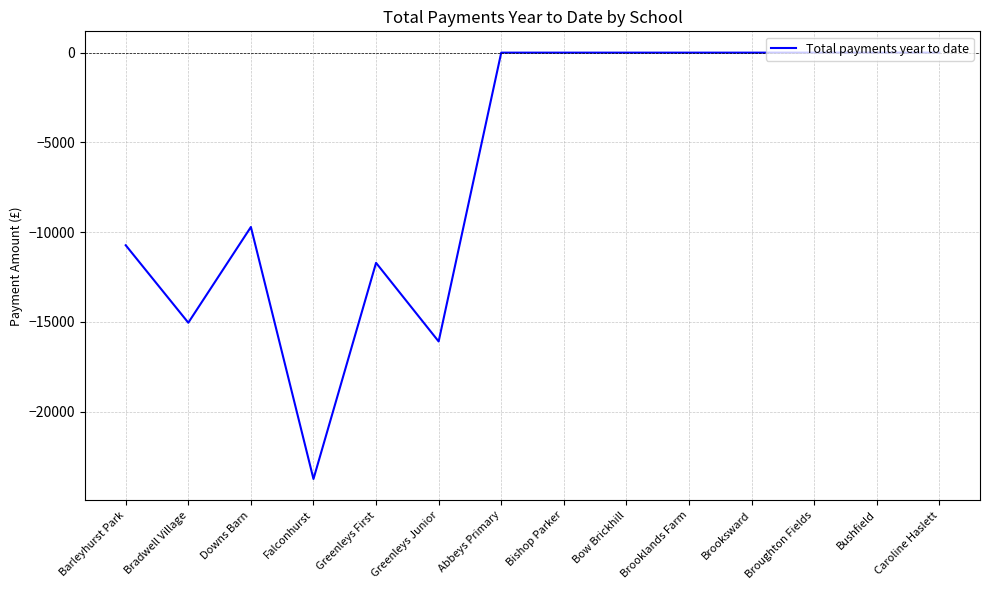

True or false: the data shows 0.0 at Bushfield.

True